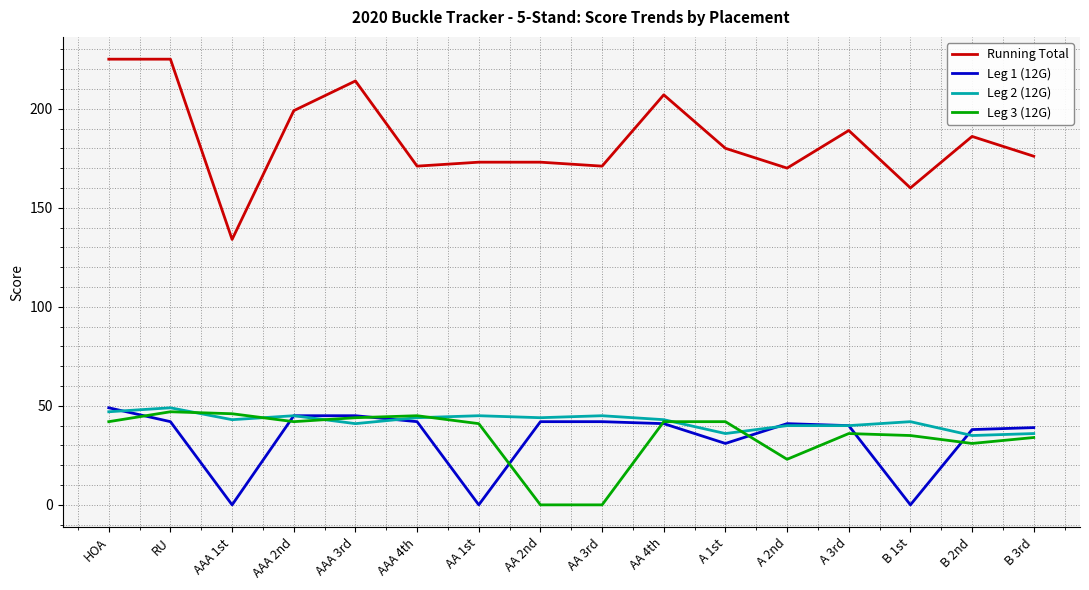

Rank the series at RU from lowest to highest value.

Leg 1 (12G), Leg 3 (12G), Leg 2 (12G), Running Total